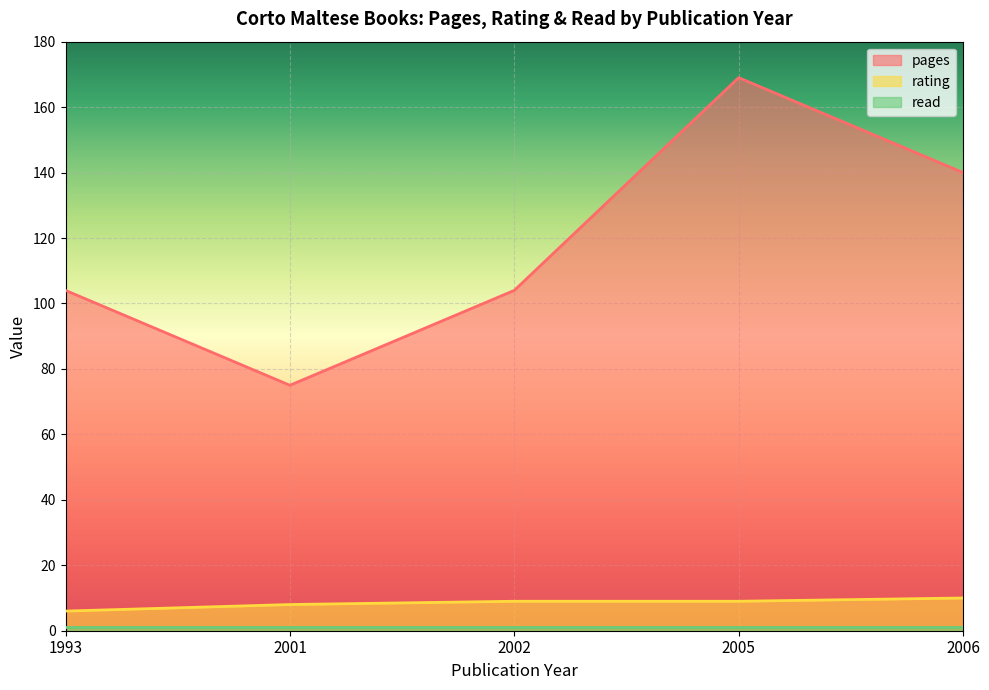

How many values in the rating series are below 9?

2